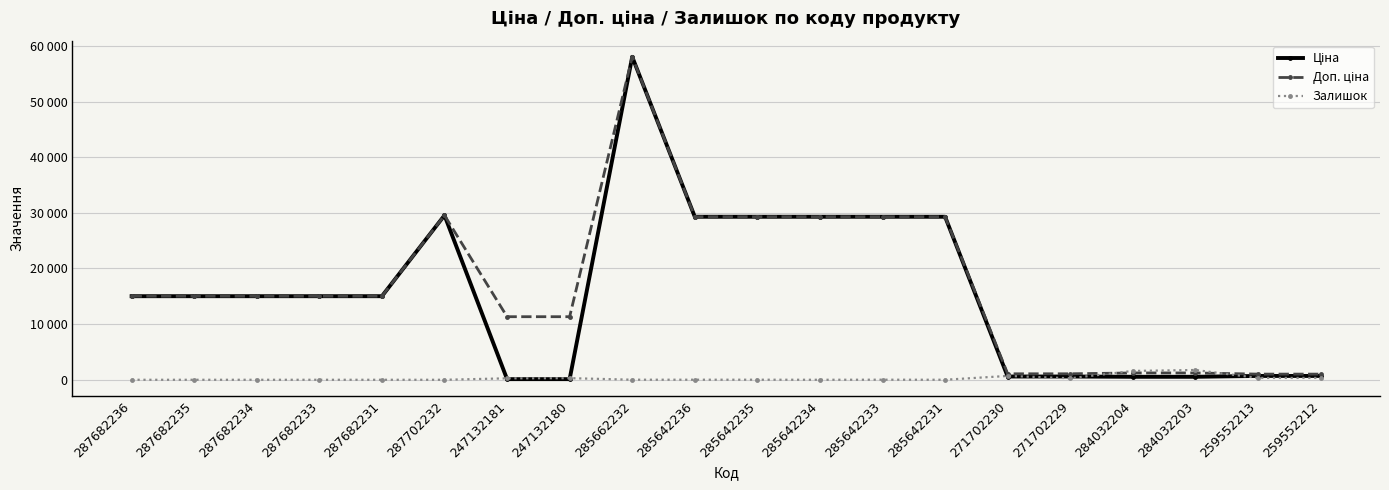

Where does the Ціна series first go above 15019?

287682236